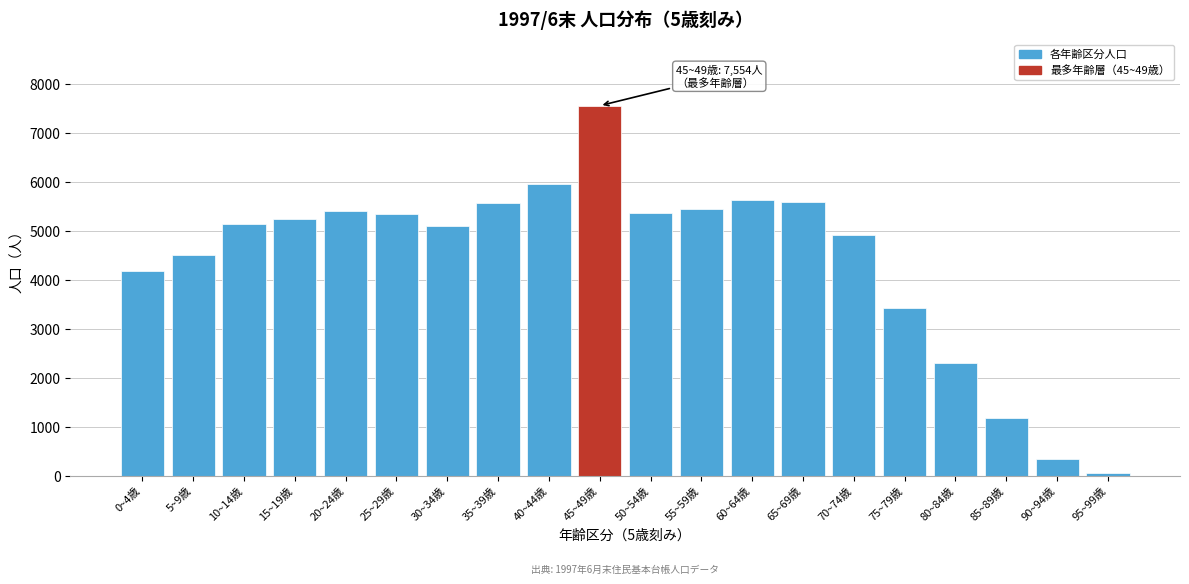

What is the difference between the maximum and second lowest values?

7204